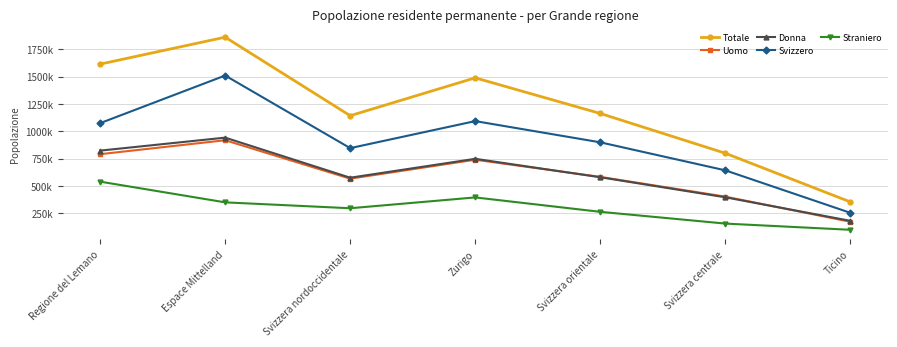

List the series in order of their peak value, lowest first.

Straniero, Uomo, Donna, Svizzero, Totale